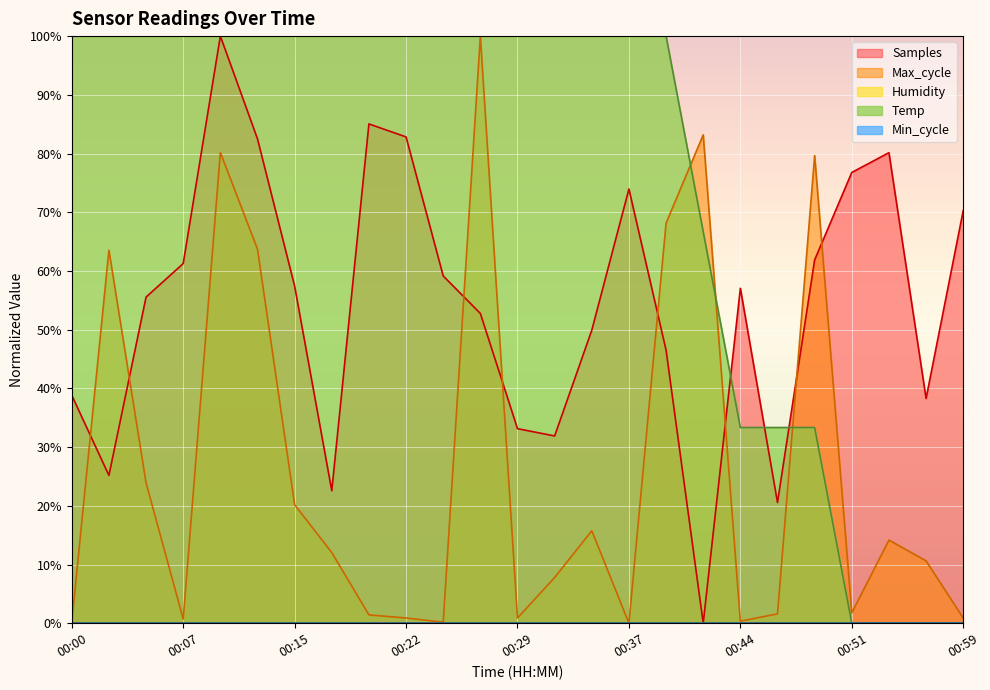

True or false: Max_cycle has more than 1 interior local peaks.

True